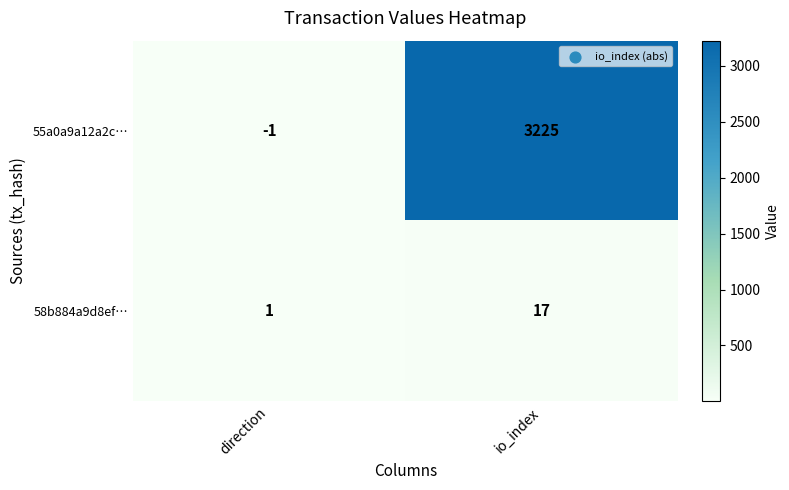

Reading left to right, what are all the values shown in this chart?

55a0a9a12a2c…: -1	3225
58b884a9d8ef…: 1	17